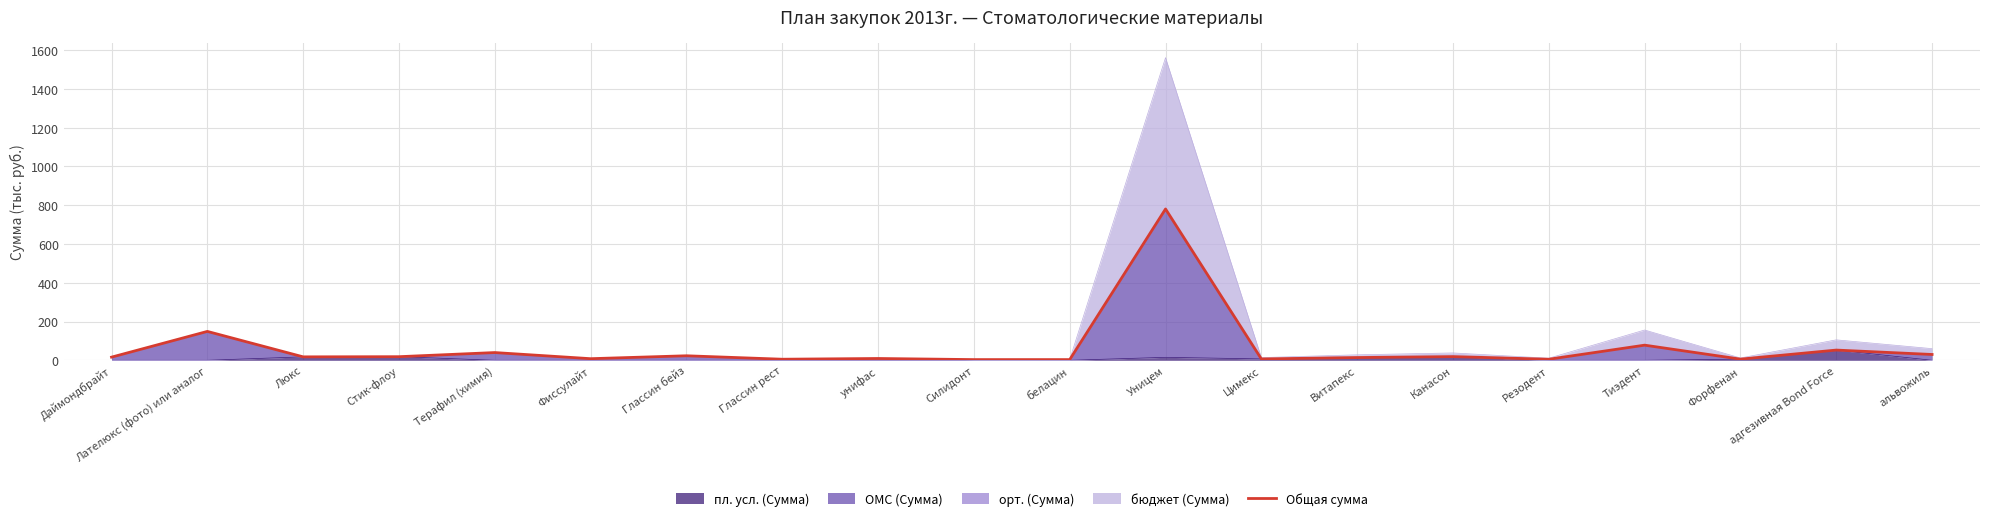

What is the change in value from Цимекс to адгезивная Bond Force?

+45.7